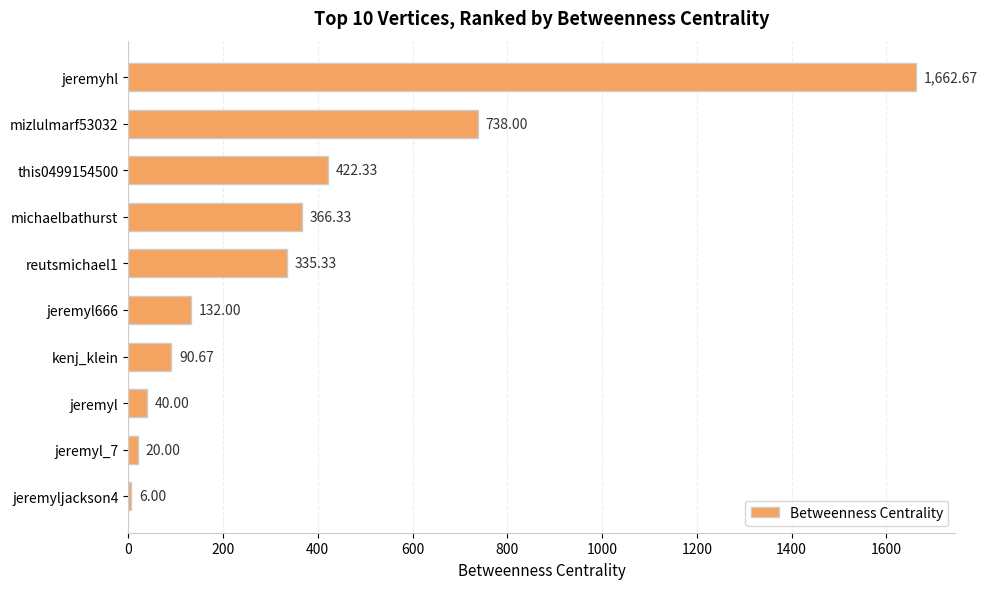

Which has a higher value, jeremyhl or mizlulmarf53032?

jeremyhl